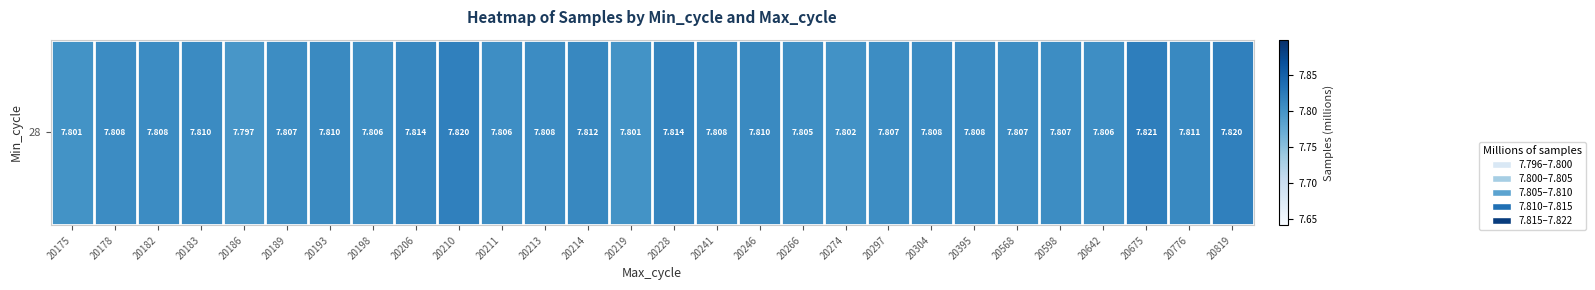

Which category has the highest value across all series?

20675